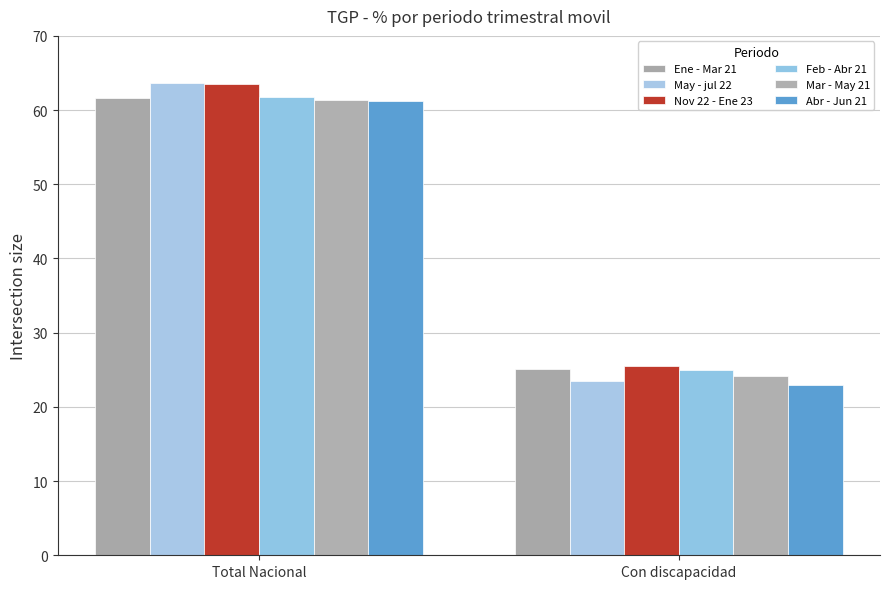

List the series in order of their peak value, highest first.

May - jul 22, Nov 22 - Ene 23, Feb - Abr 21, Ene - Mar 21, Mar - May 21, Abr - Jun 21